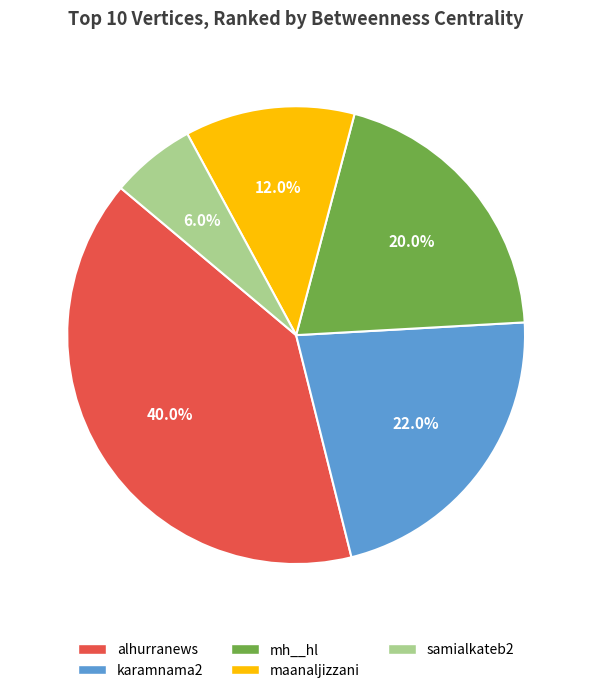

Which category has the smallest portion of the pie?

samialkateb2